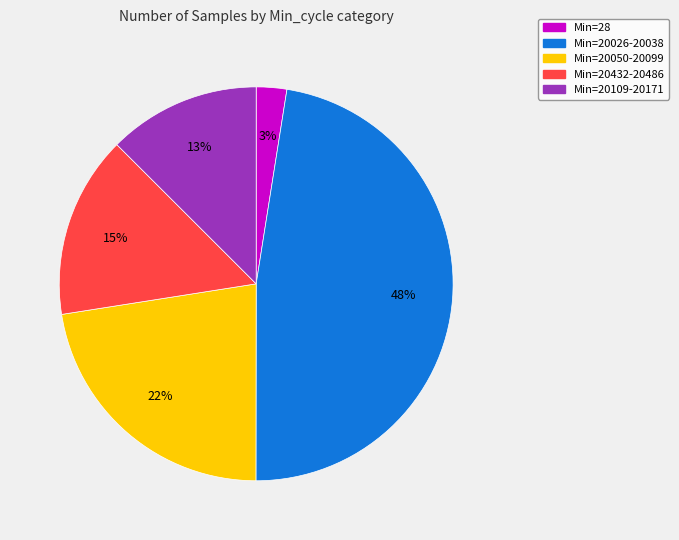

Is there a majority slice in this chart?

No